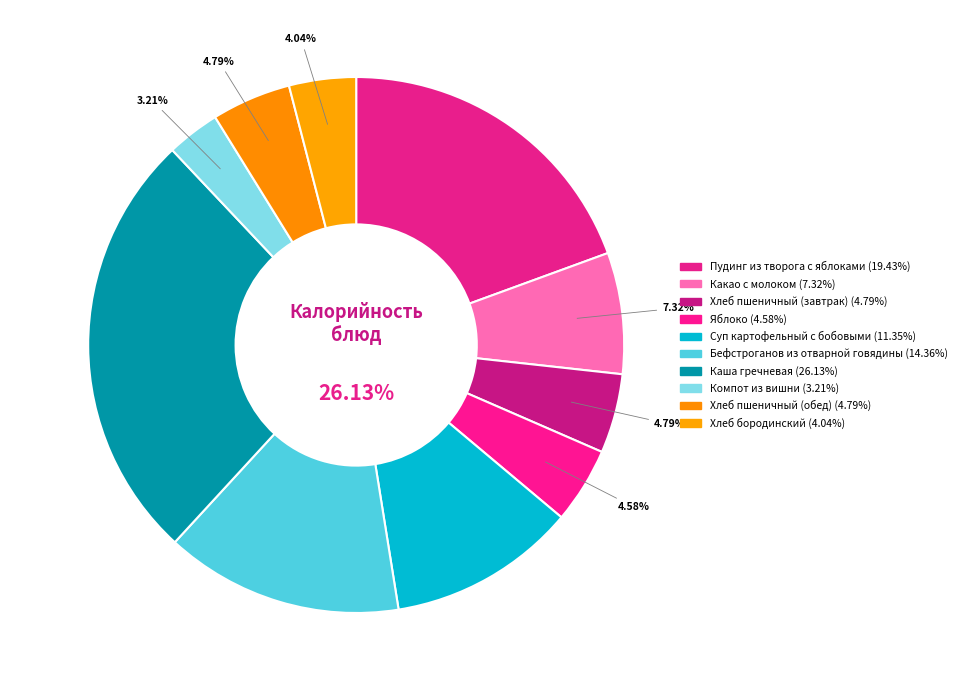

To the nearest percent, what is the difference between the Компот из вишни and Суп картофельный с бобовыми slice percentages?

8%